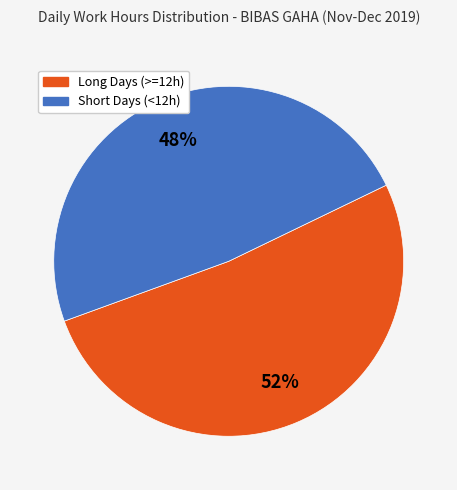

To the nearest percent, what is the average slice percentage?

50%